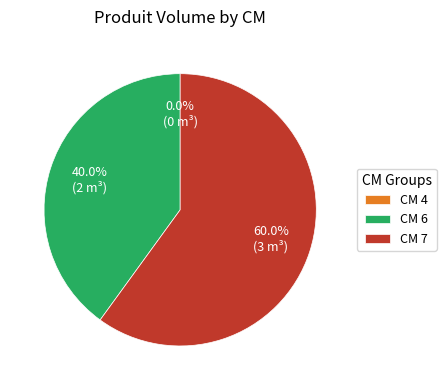

Is there any slice that represents more than half of the pie?

Yes